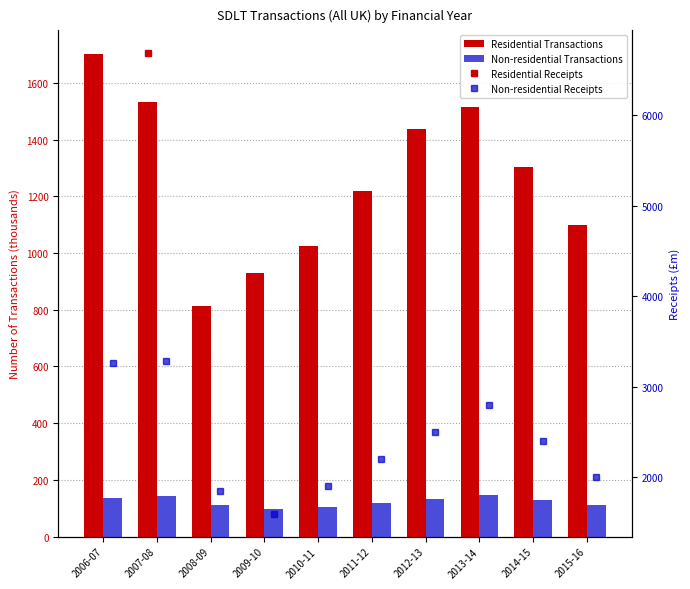

Reading right to left, transcribe all the data shown in this chart.

Residential Transactions: 1098	1302	1514	1437	1220	1023	929	814	1532	1700
Non-residential Transactions: 110	128	145	131	118	105	98	112	142	137
Residential Receipts: 4100	4900	5800	5200	4500	3850	3200	2950	6680	6375
Non-residential Receipts: 2000	2400	2800	2500	2200	1900	1600	1845	3280	3260